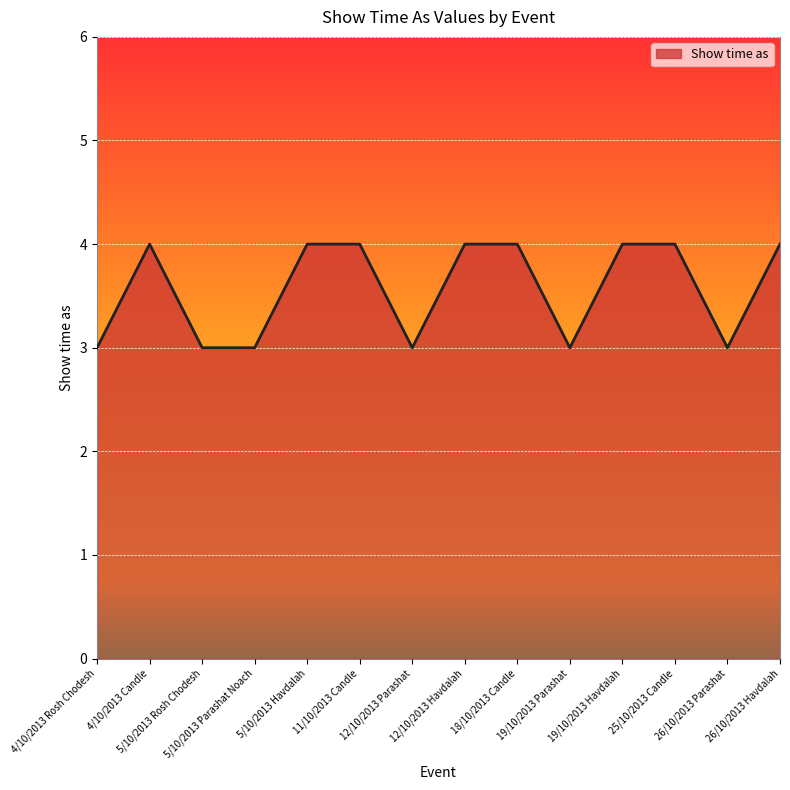

What is the difference between the values at 5/10/2013 Havdalah and 4/10/2013 Rosh Chodesh?

1